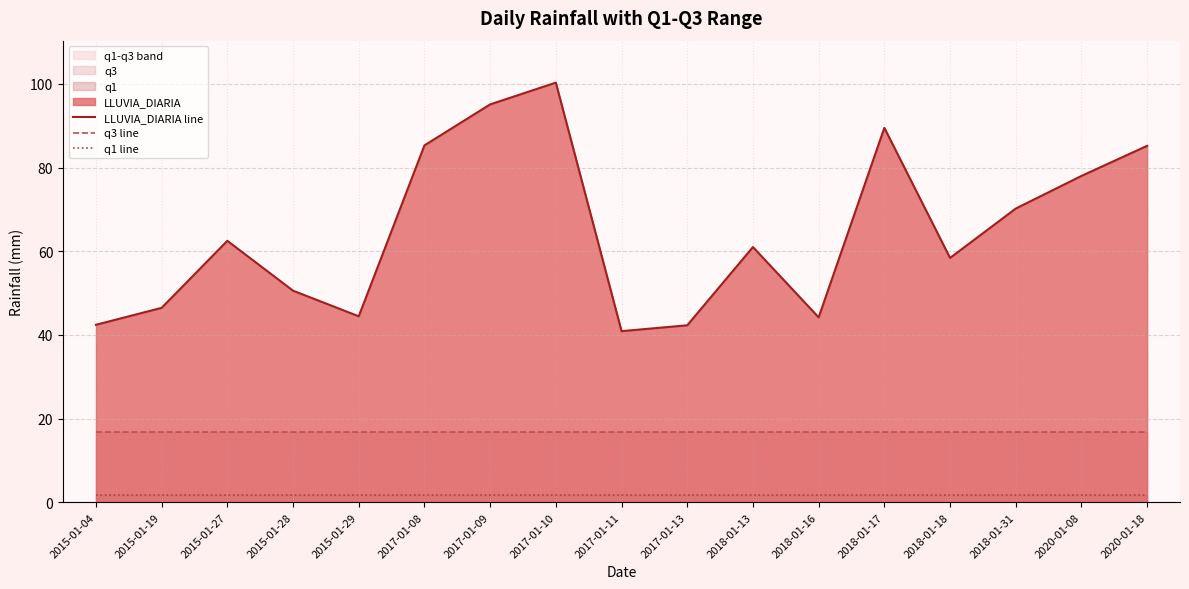

True or false: q1 line and LLUVIA_DIARIA line cross at least once.

False